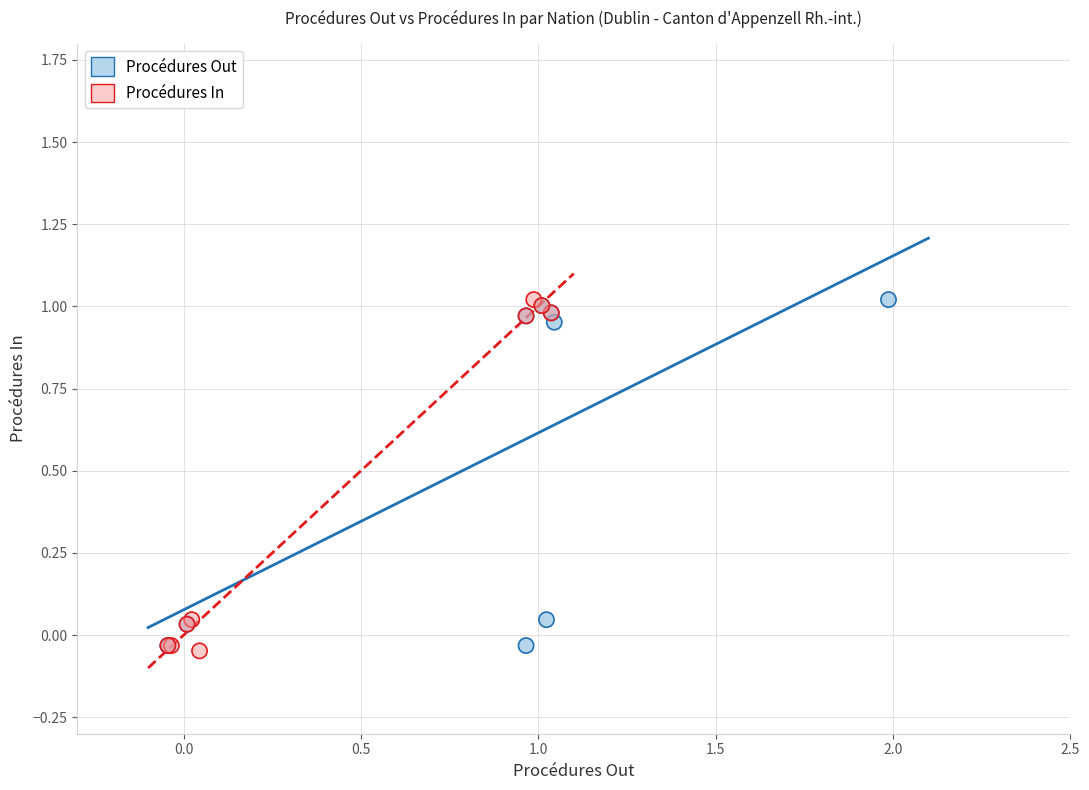

What are all the series names shown in the legend?

Procédures Out, Procédures In